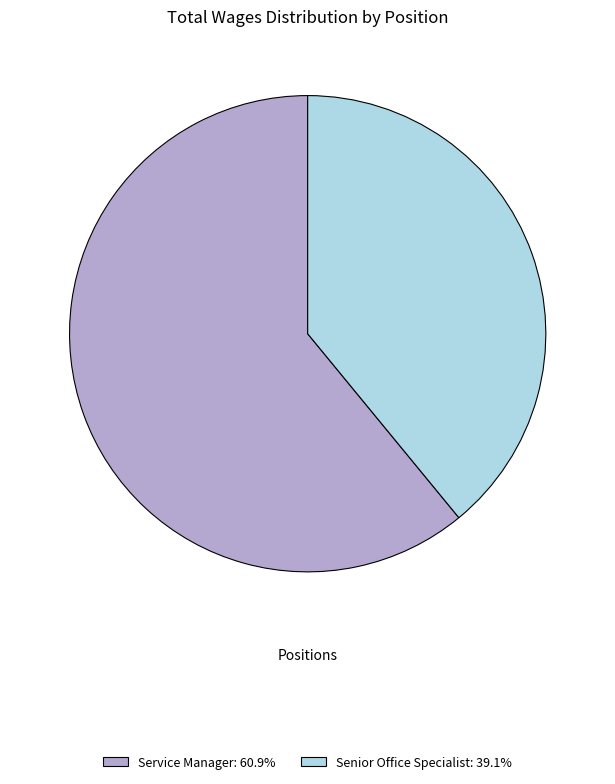

Is there a majority slice in this chart?

Yes